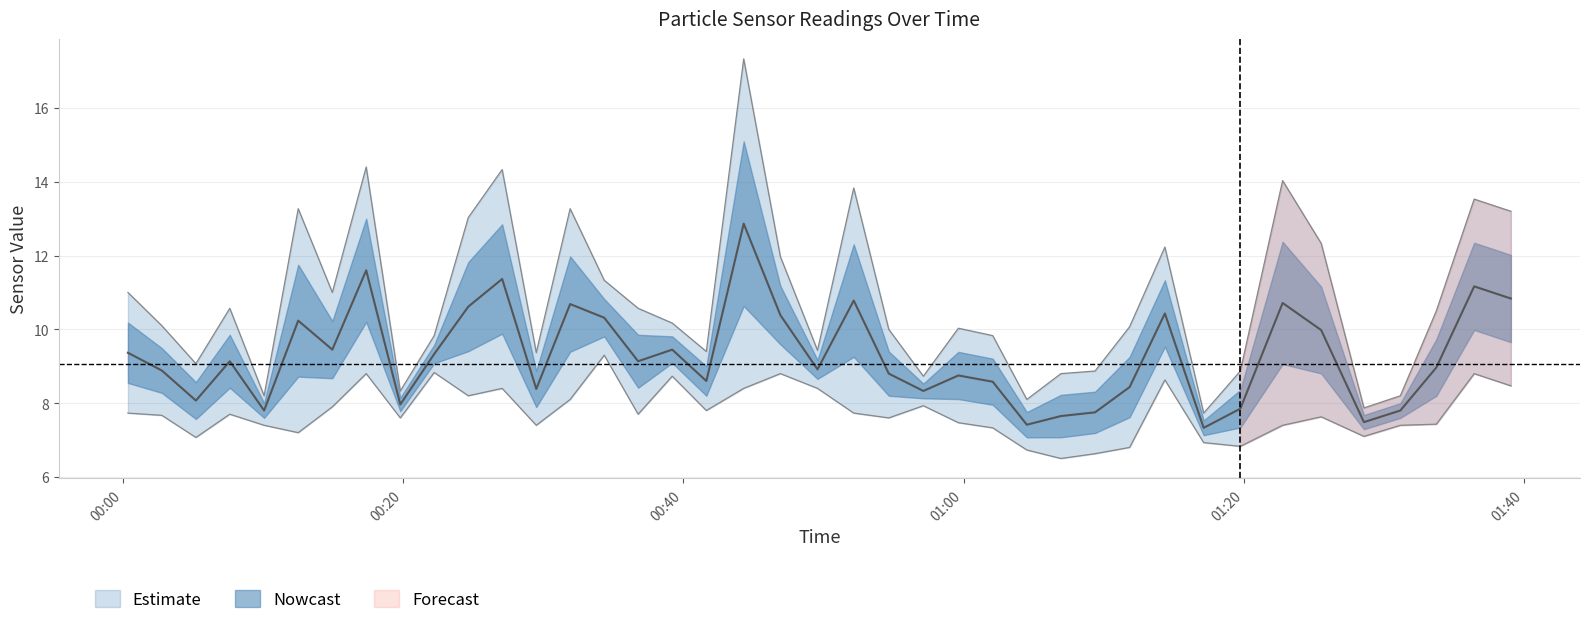

Between 2022/10/11 01:19:45 and 2022/10/11 01:17:08, which is larger?

2022/10/11 01:19:45